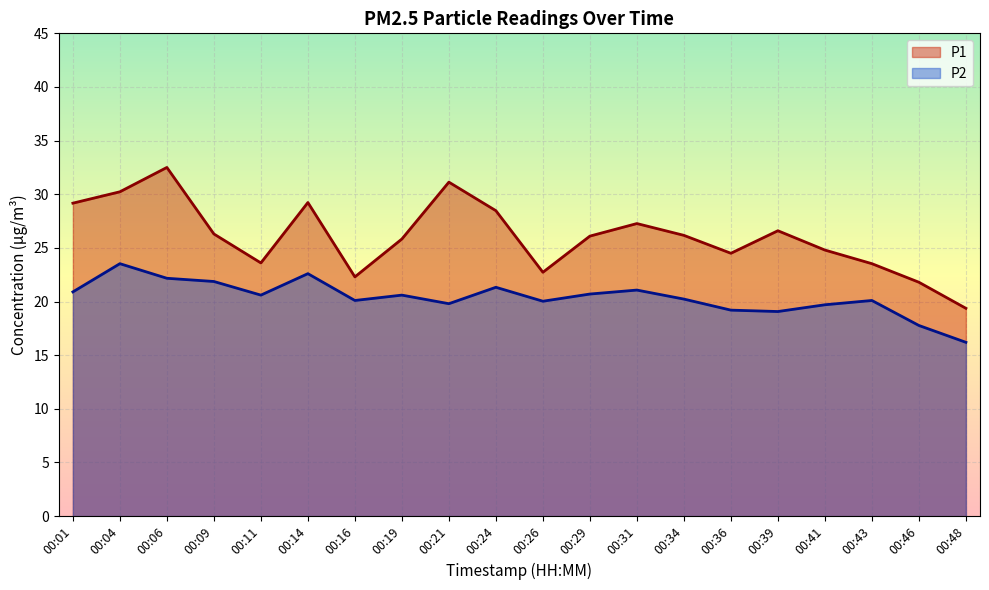

At 00:48, list the series in order from smallest to largest.

P2, P1